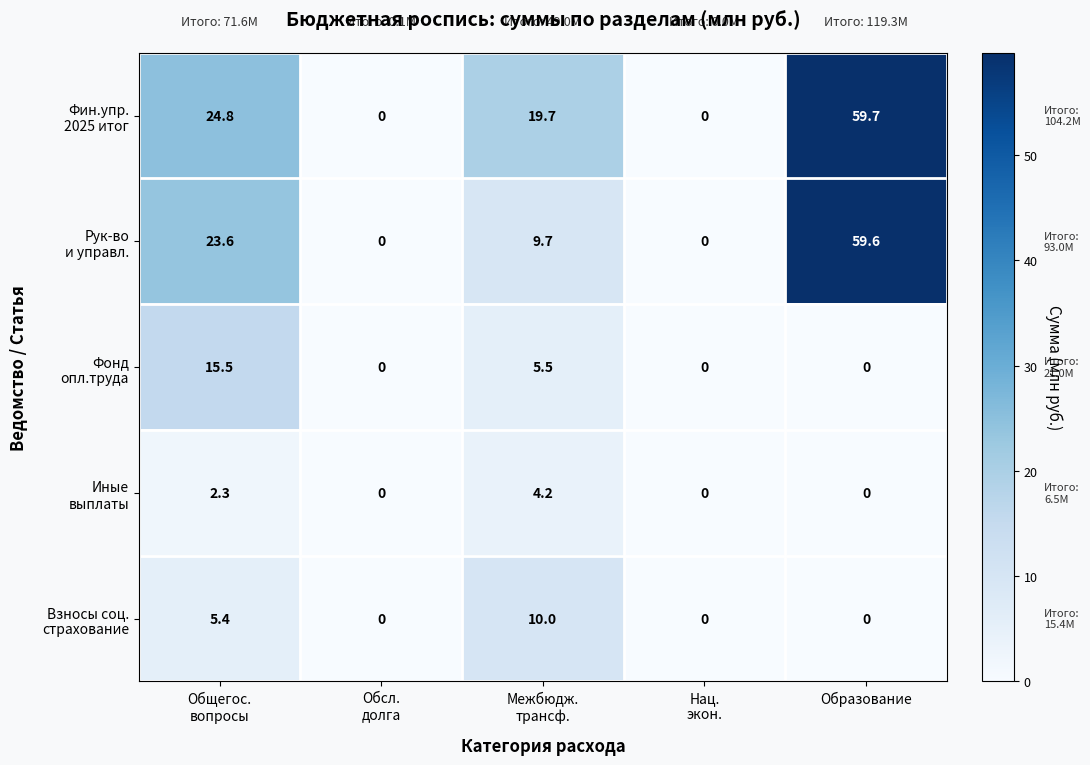

What is the maximum value shown in the chart?

59.7